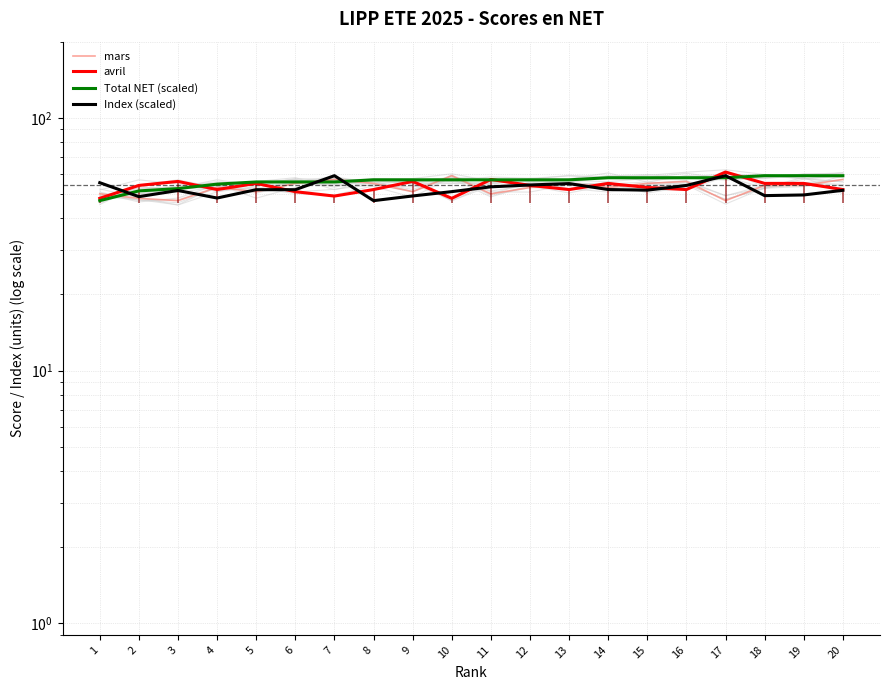

The Index (scaled) series shows 74.2 at 15. True or false?

False